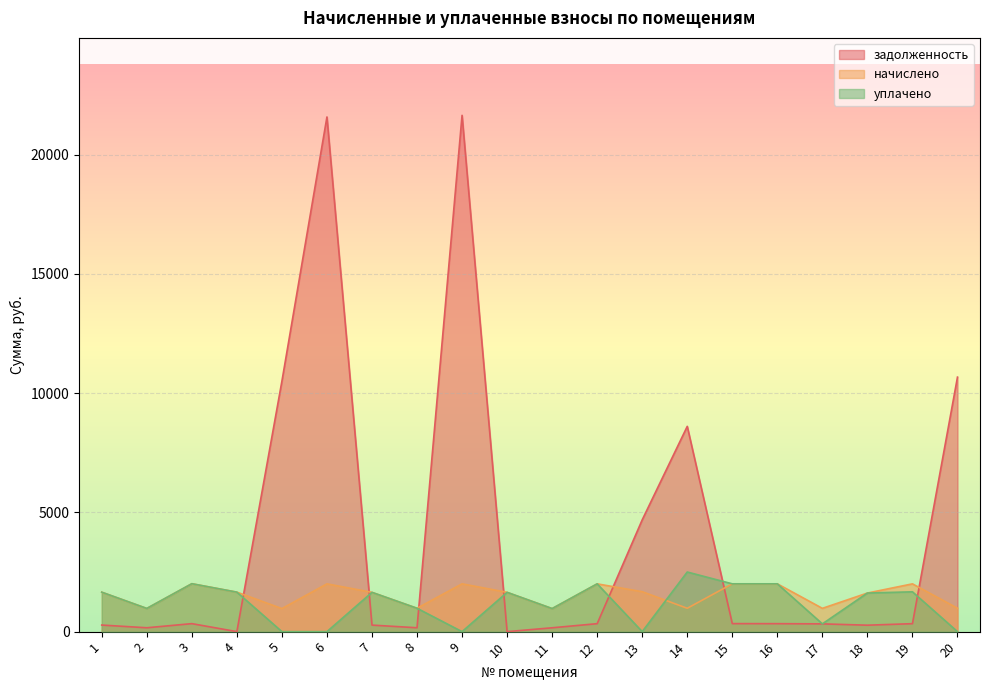

What is the total value across all series at 11?

2095.2